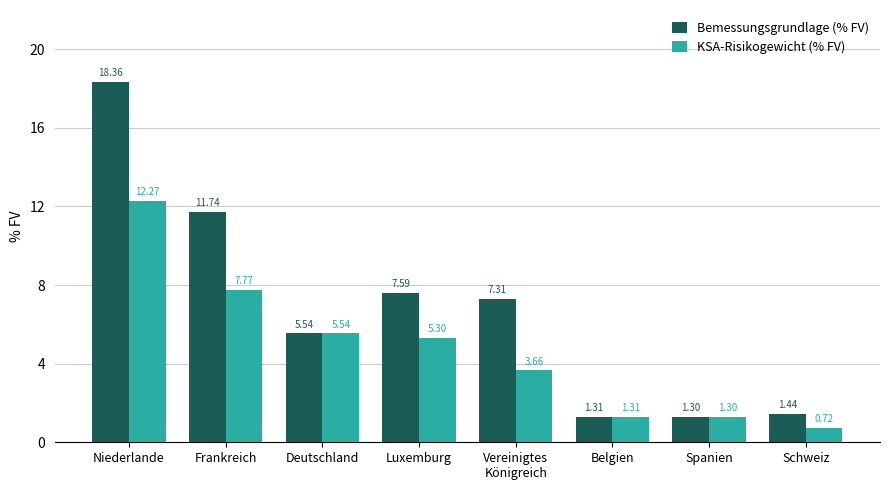

At which category is the sum across all series the highest?

Niederlande